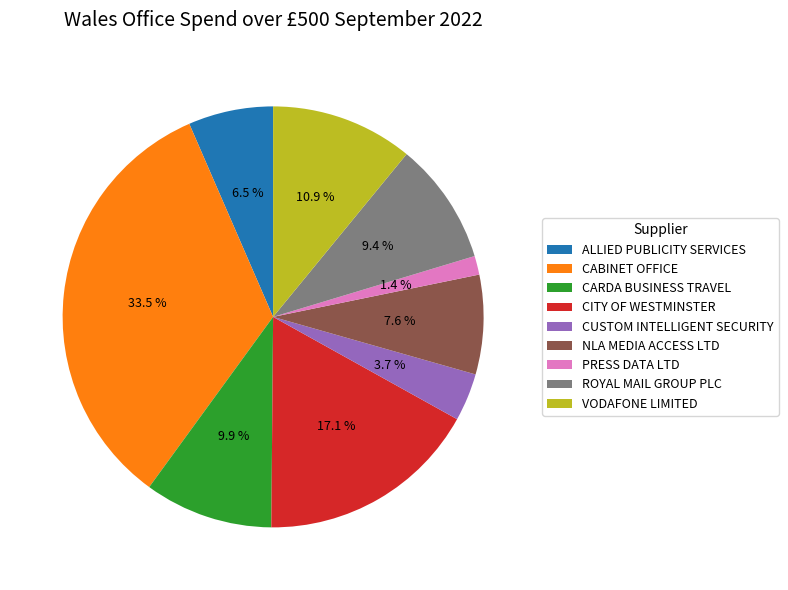

To the nearest percent, what is the average slice percentage?

11%